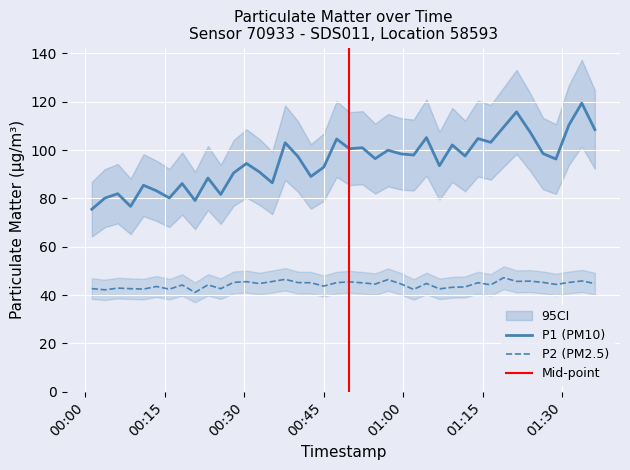

What is the lowest value of the P1 (PM10) series?

75.5